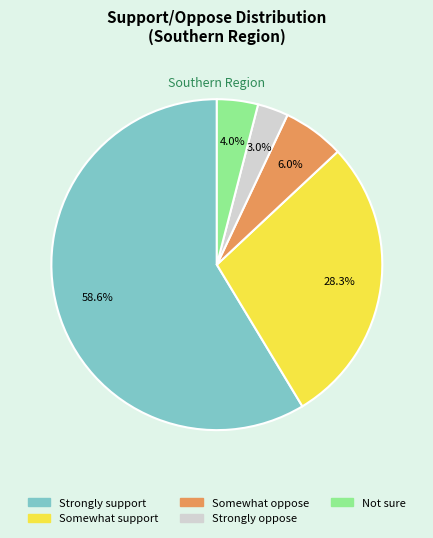

Between Not sure and Somewhat support, which is larger?

Somewhat support